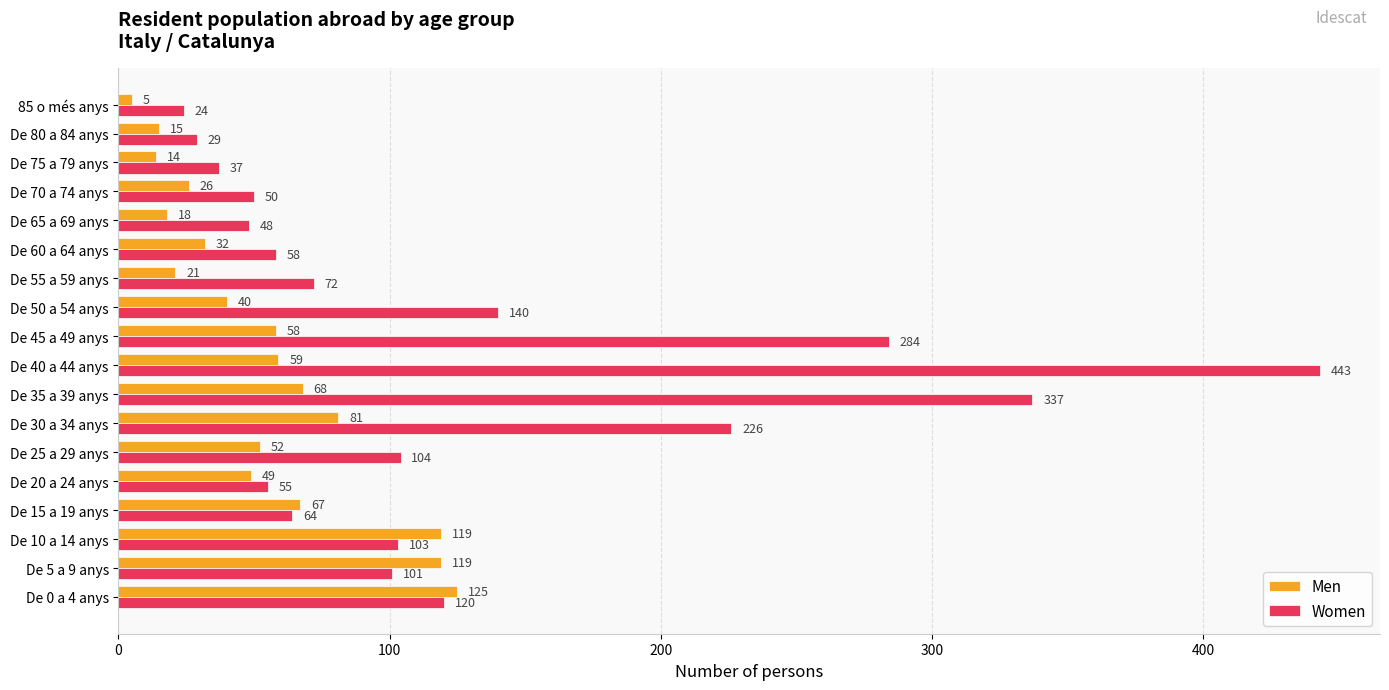

Which series has the widest spread of values?

Women